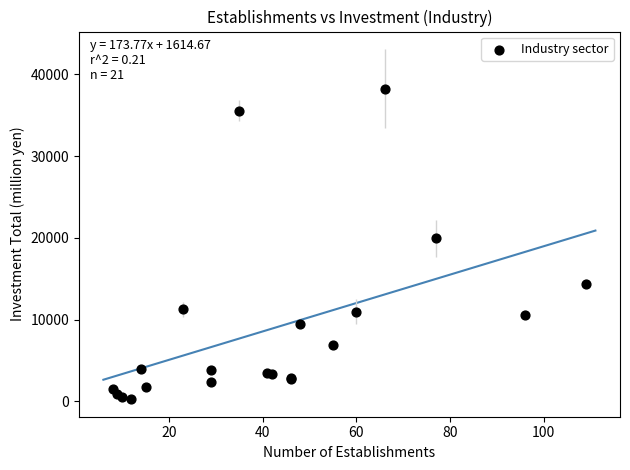

What Y value in the scatter plot is closest to 19290?

19972